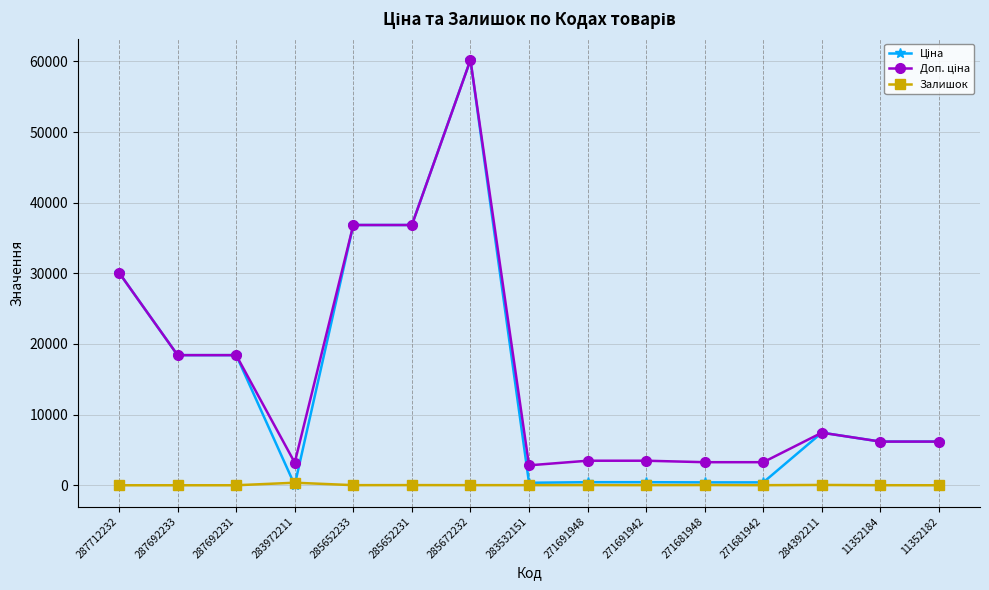

How many categories are shown in the chart?

15